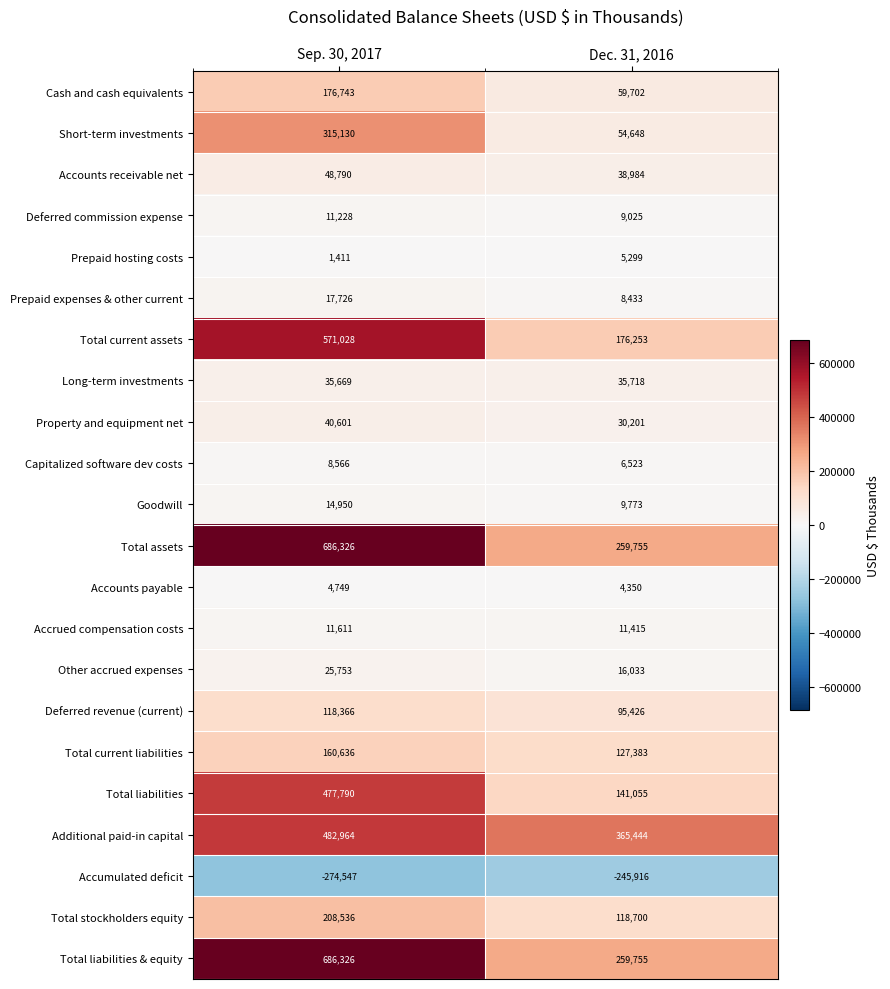

What is the maximum value shown in the chart?

686326